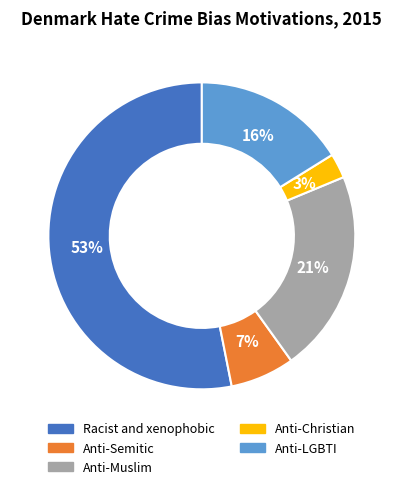

Which has a higher value, Anti-Christian or Anti-Semitic?

Anti-Semitic